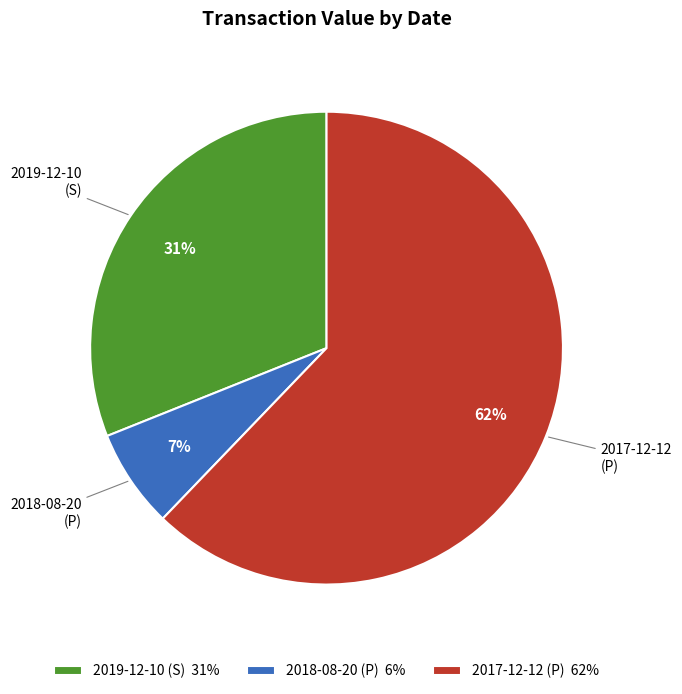

Which category has the smallest portion of the pie?

2018-08-20 (P)